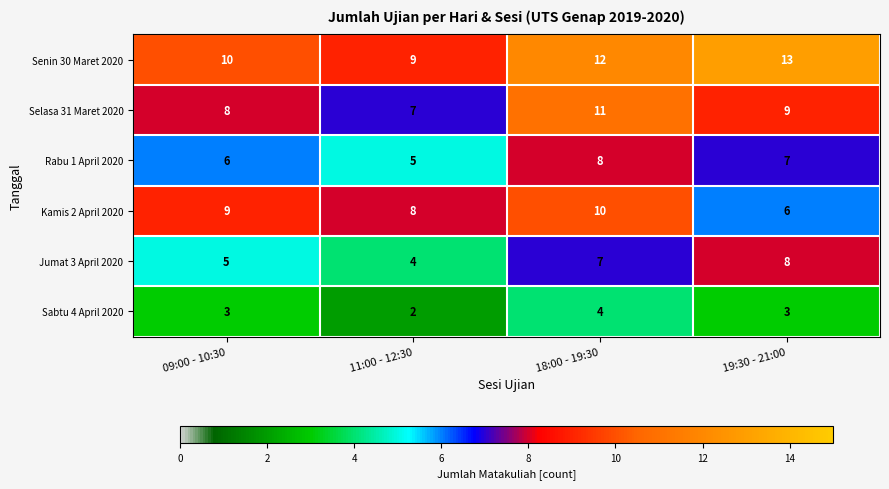

Reading right to left, transcribe all the data shown in this chart.

Senin 30 Maret 2020: 19:30 - 21:00=13	18:00 - 19:30=12	11:00 - 12:30=9	09:00 - 10:30=10
Selasa 31 Maret 2020: 19:30 - 21:00=9	18:00 - 19:30=11	11:00 - 12:30=7	09:00 - 10:30=8
Rabu 1 April 2020: 19:30 - 21:00=7	18:00 - 19:30=8	11:00 - 12:30=5	09:00 - 10:30=6
Kamis 2 April 2020: 19:30 - 21:00=6	18:00 - 19:30=10	11:00 - 12:30=8	09:00 - 10:30=9
Jumat 3 April 2020: 19:30 - 21:00=8	18:00 - 19:30=7	11:00 - 12:30=4	09:00 - 10:30=5
Sabtu 4 April 2020: 19:30 - 21:00=3	18:00 - 19:30=4	11:00 - 12:30=2	09:00 - 10:30=3